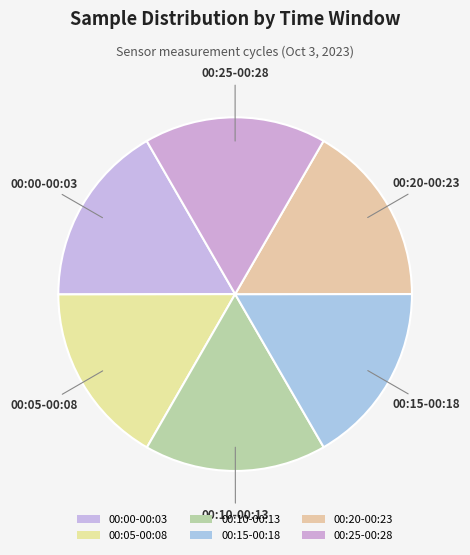

Is there any slice that represents more than half of the pie?

No